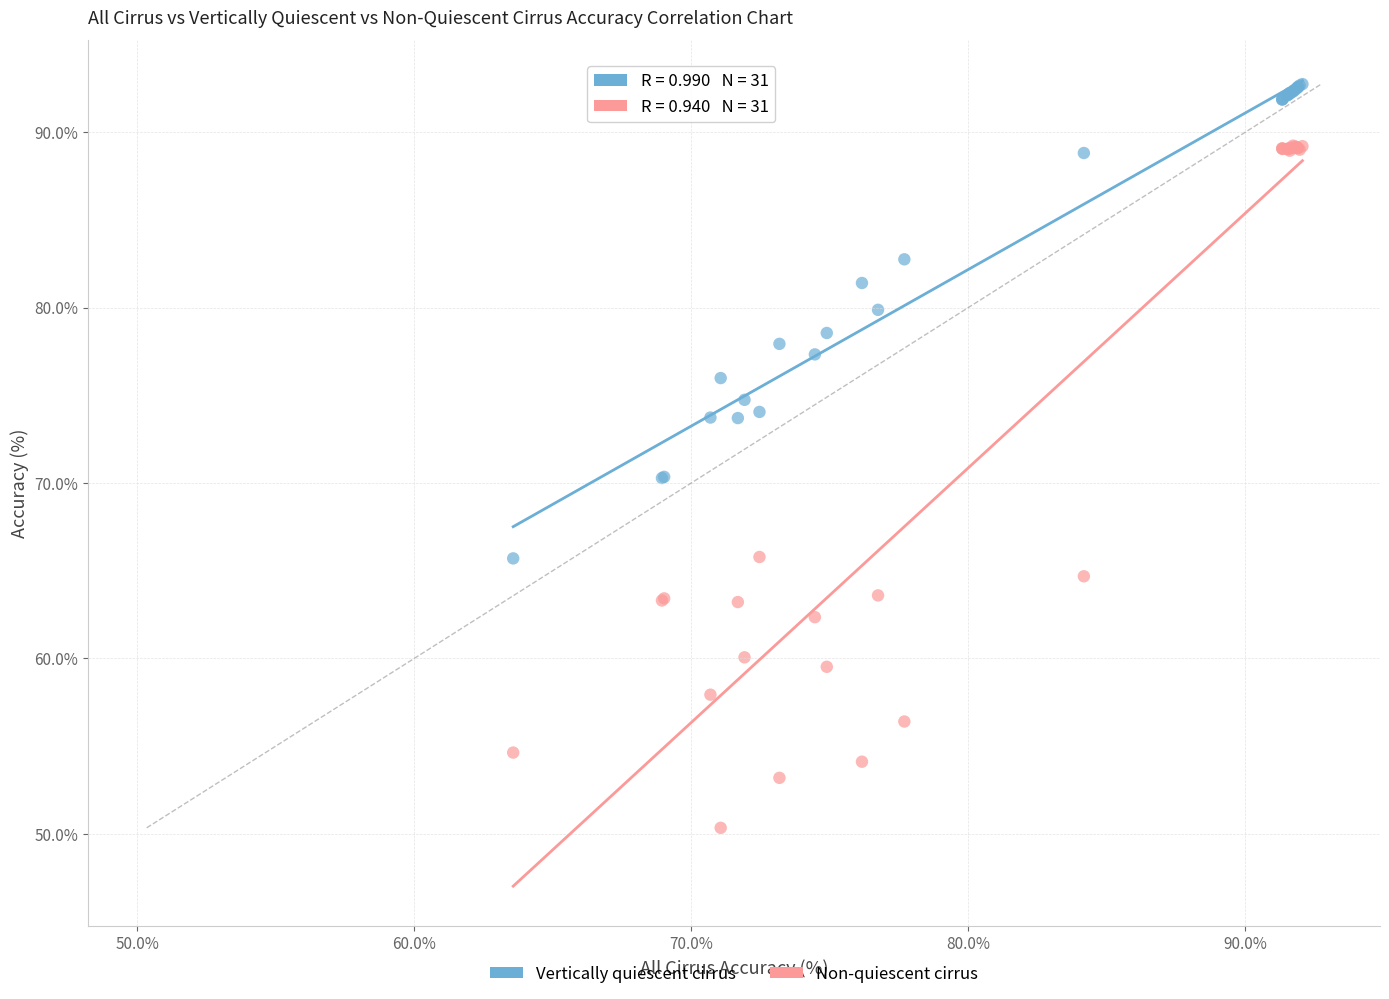

Which series contains the lowest Y value?

Non-quiescent cirrus